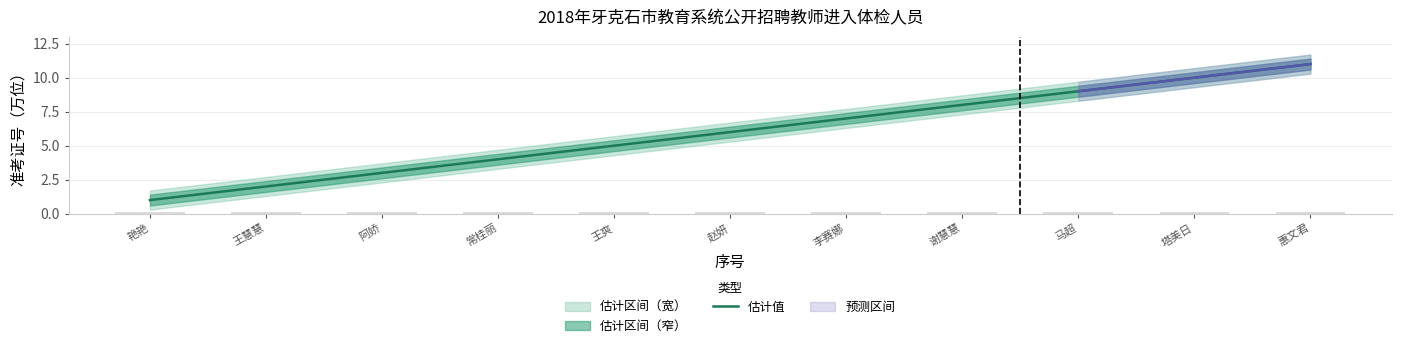

Reading right to left, what are all the values shown in this chart?

惠文君=11	塔美日=10	马超=9	谢慧慧=8	李赛娜=7	赵妍=6	王爽=5	常桂丽=4	阿娇=3	王慧慧=2	艳艳=1